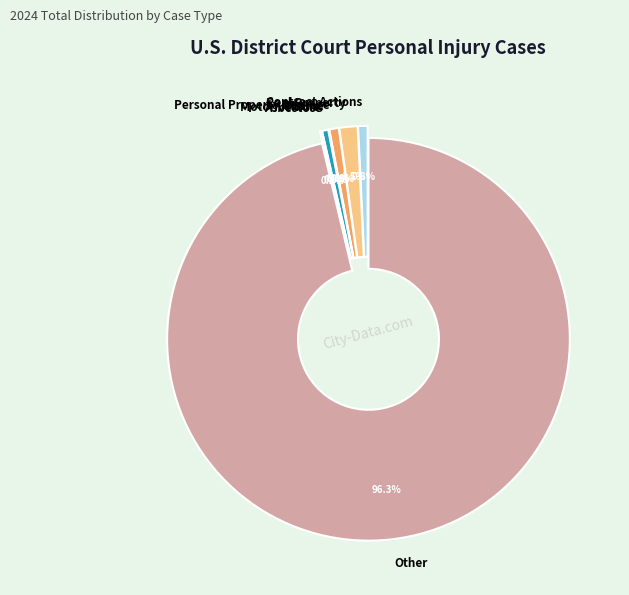

True or false: Real Property accounts for 11% of the total.

False